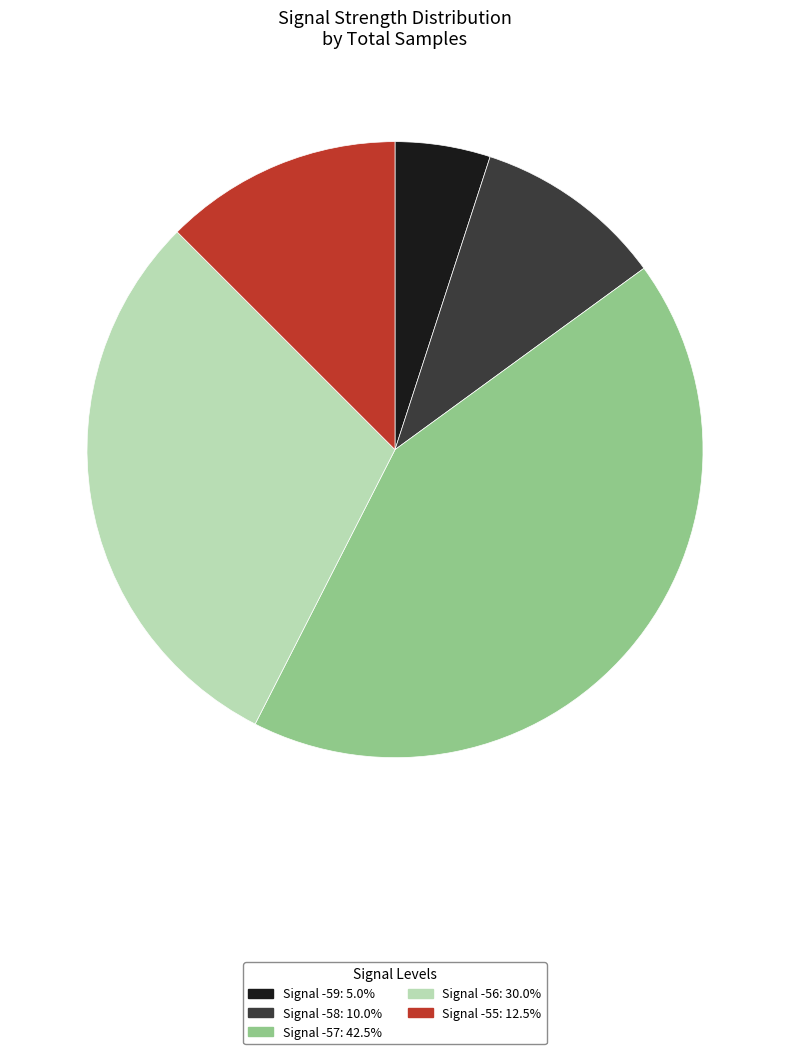

Is there a majority slice in this chart?

No